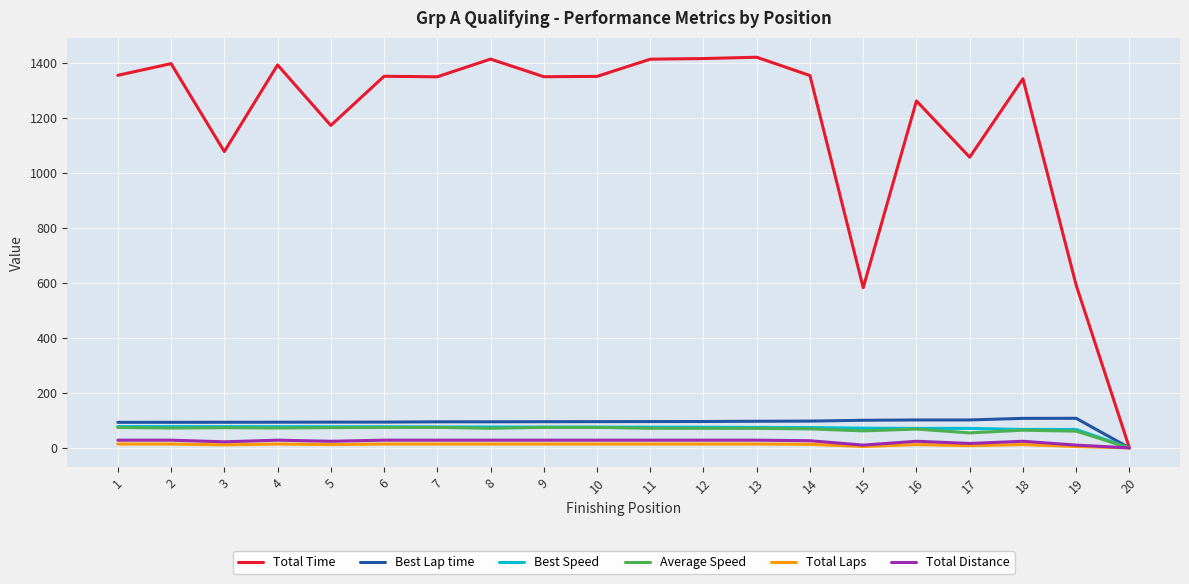

Which series changed the most between 4 and 19?

Total Time